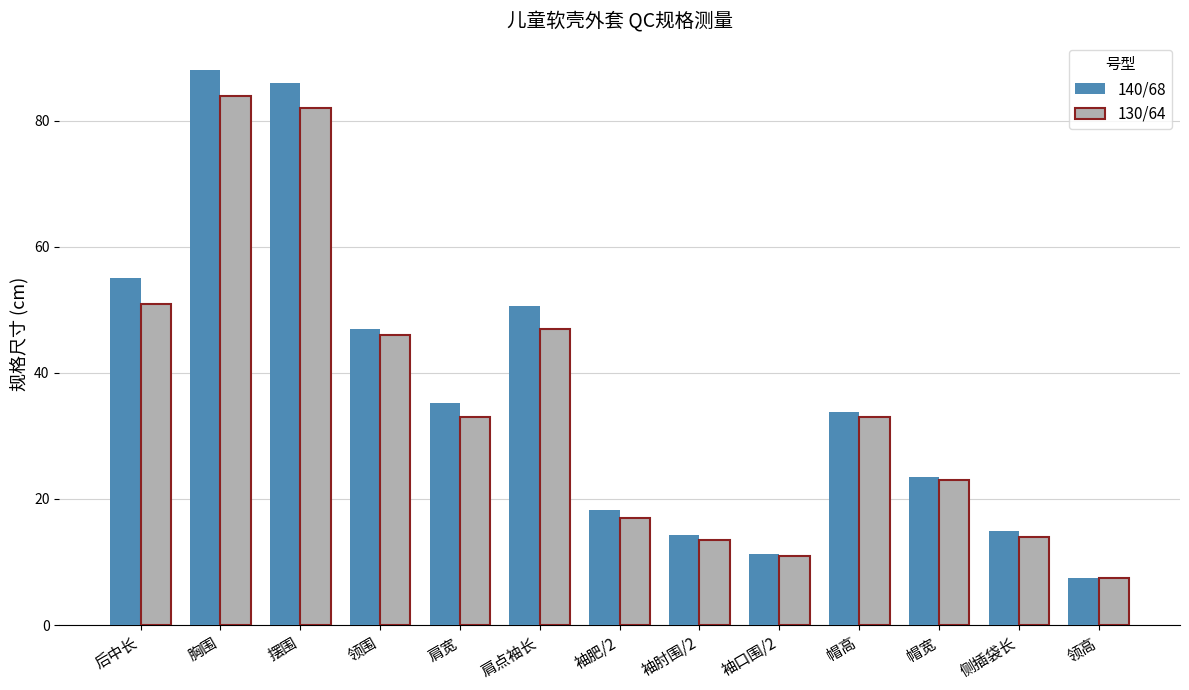

Which series has the largest total across all categories?

140/68